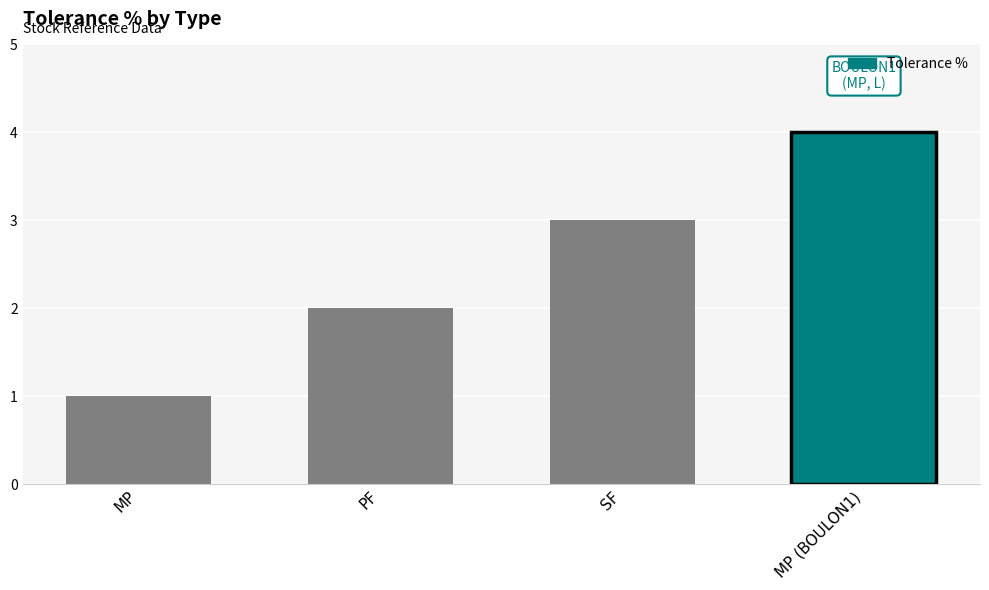

How many data points are less than 3?

2